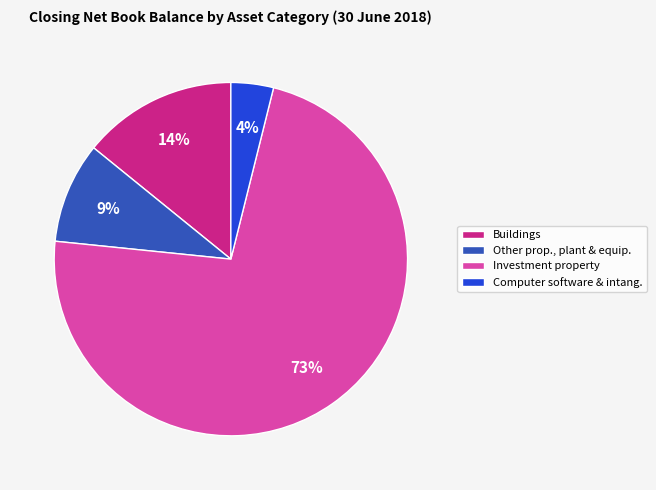

Is there any slice that represents more than half of the pie?

Yes